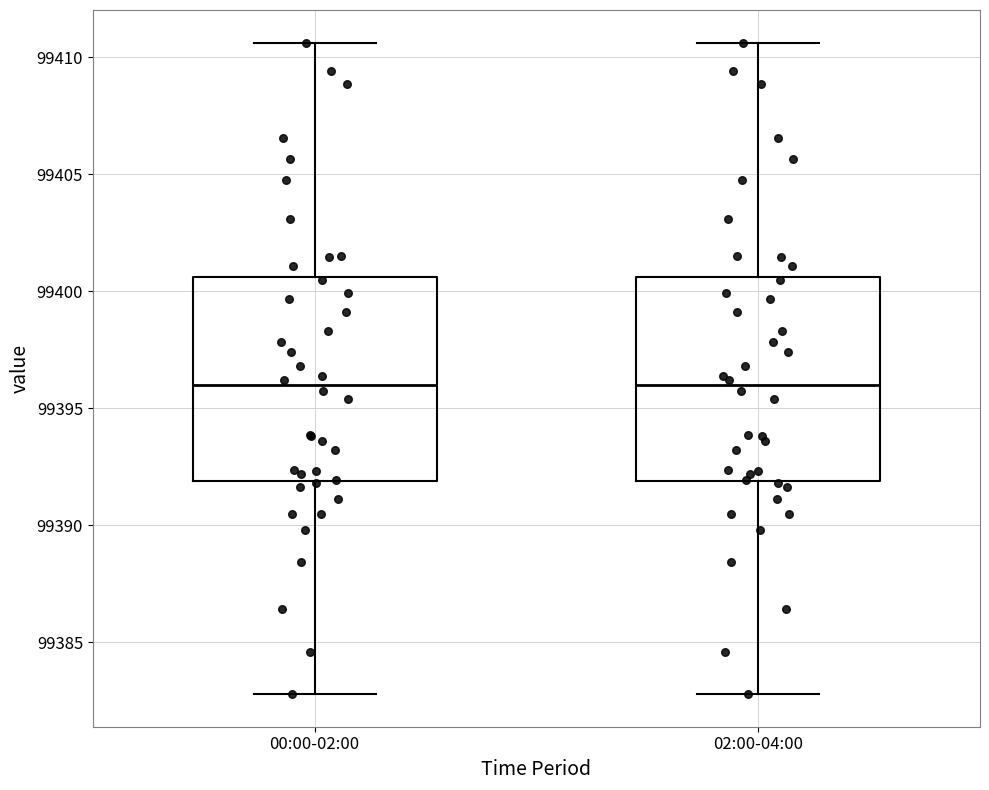

Where is the upper edge of the box for 02:00-04:00 on the y-axis? The values are not printed on the chart, so give them approximately, as read against the axis.

99400.5